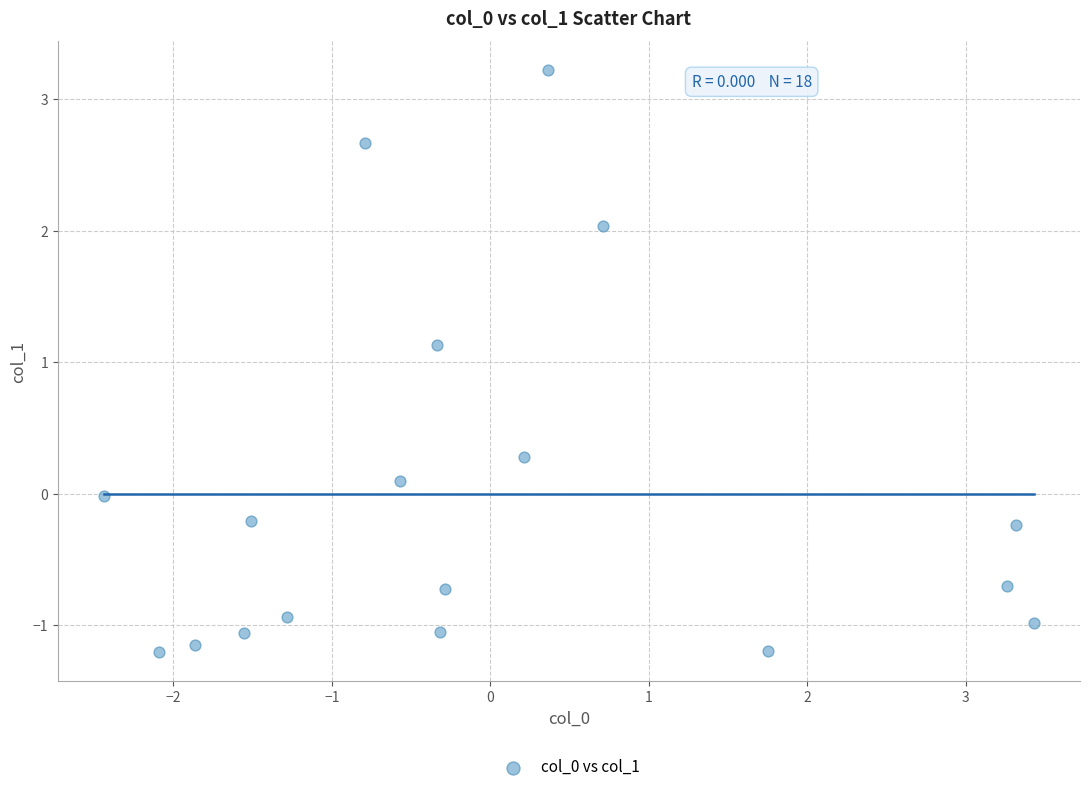

What is the range of X values (max minus min)?

5.9